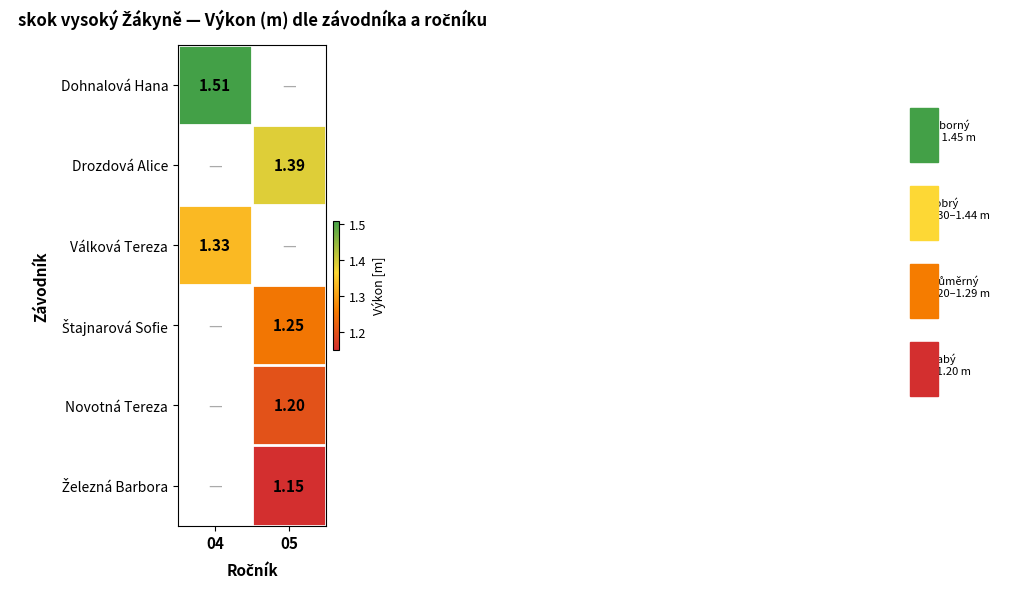

List the labels in order of Válková Tereza value, smallest first.

04, 05